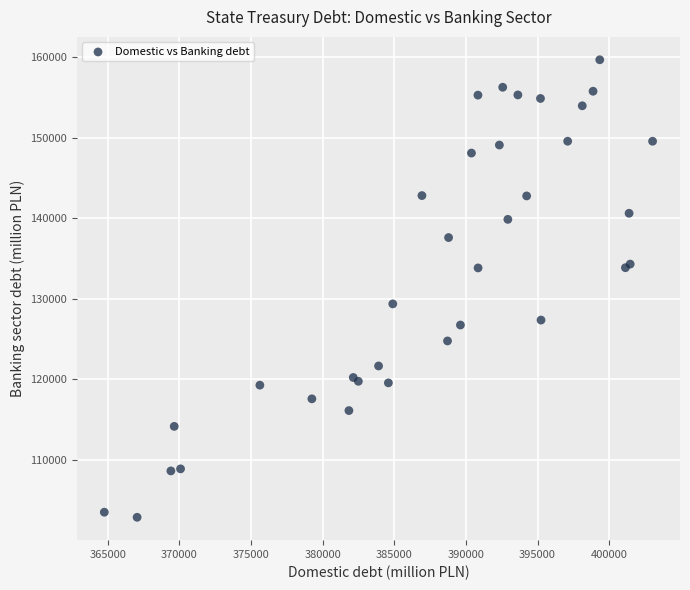

What Y value in the scatter plot is closest to 131280?

129375.3